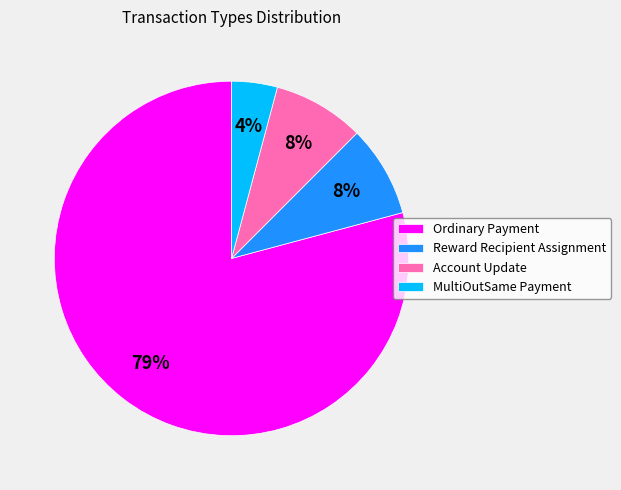

To the nearest percent, what percentage of the pie is Account Update?

8%